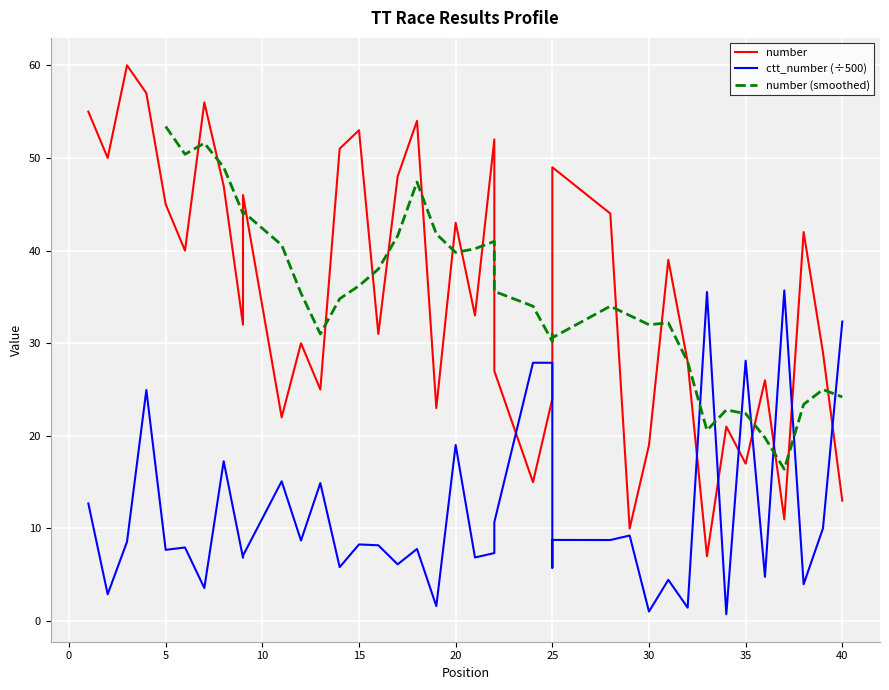

Reading left to right, transcribe all the data shown in this chart.

number: 55.0	50.0	60.0	57.0	45.0	40.0	56.0	47.0	32.0	46.0	22.0	30.0	25.0	51.0	53.0	31.0	48.0	54.0	23.0	43.0	33.0	52.0	27.0	15.0	24.0	38.0	49.0	44.0	10.0	19.0	39.0	28.0	7.0	21.0	17.0	26.0	11.0	42.0	29.0	13.0
ctt_number: 12.7	2.9	8.6	24.9	7.7	8.0	3.6	17.3	6.8	7.1	15.1	8.7	14.9	5.8	8.3	8.2	6.1	7.8	1.6	19.0	6.9	7.3	10.7	27.9	27.9	5.8	8.8	8.8	9.2	1.0	4.5	1.5	35.5	0.7	28.1	4.8	35.7	4.0	10.0	32.3